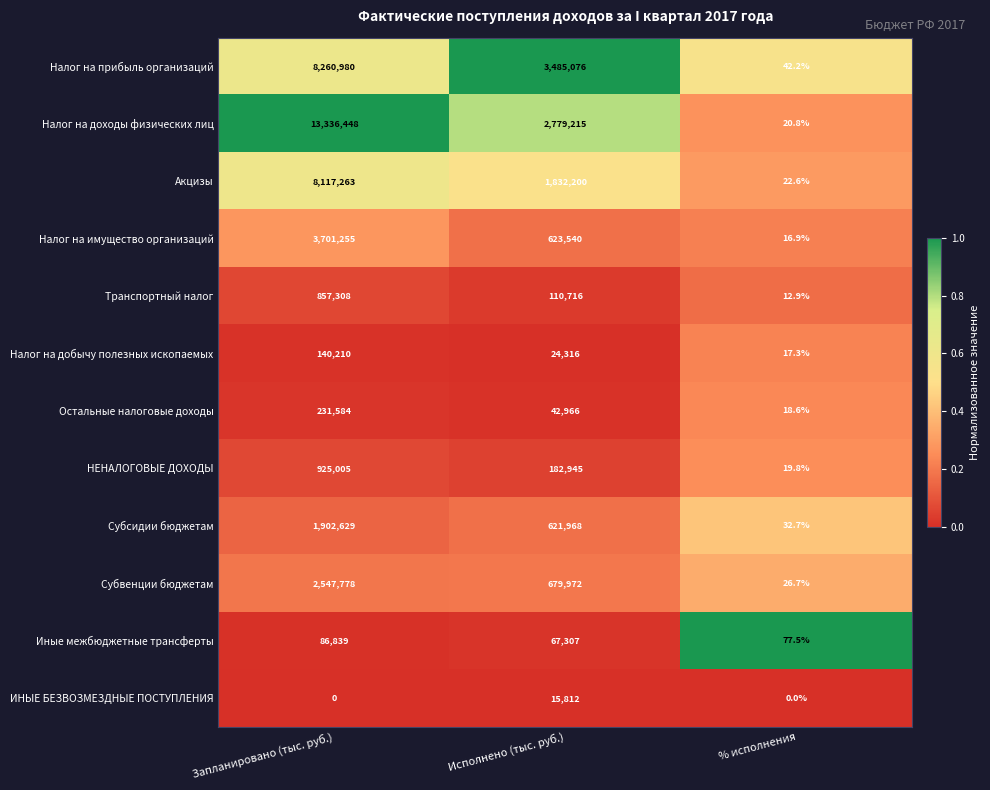

Read the Транспортный налог value at Запланировано (тыс. руб.).

857308.0